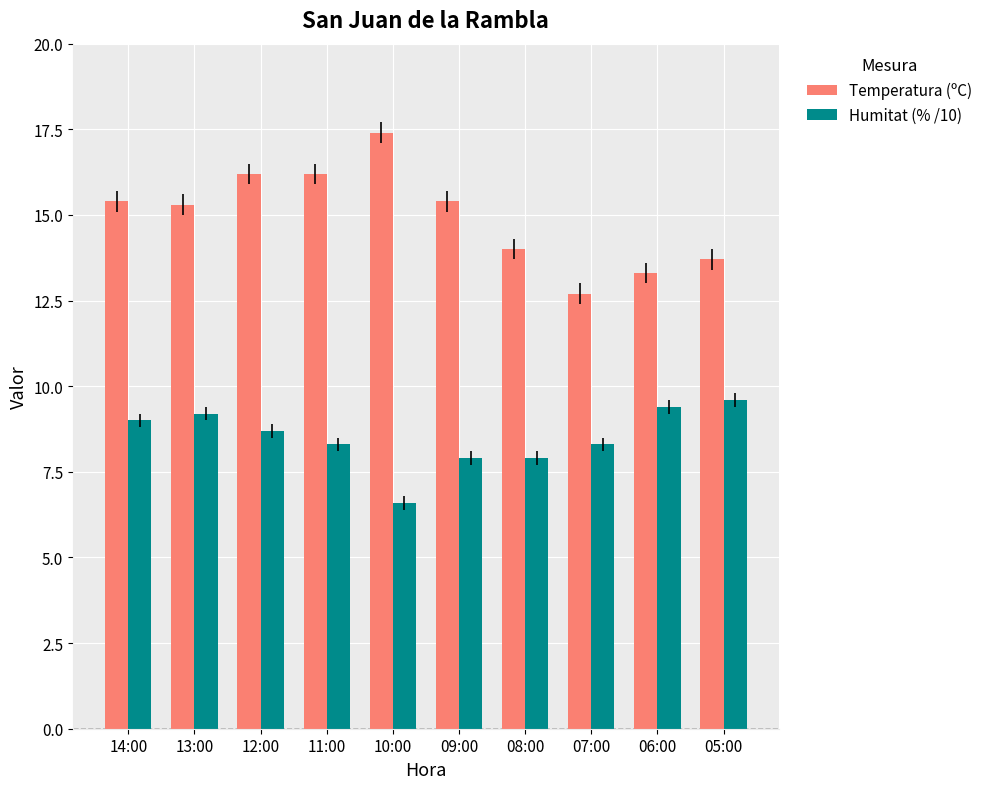

Are the bars grouped side by side (vs. stacked)?

Yes